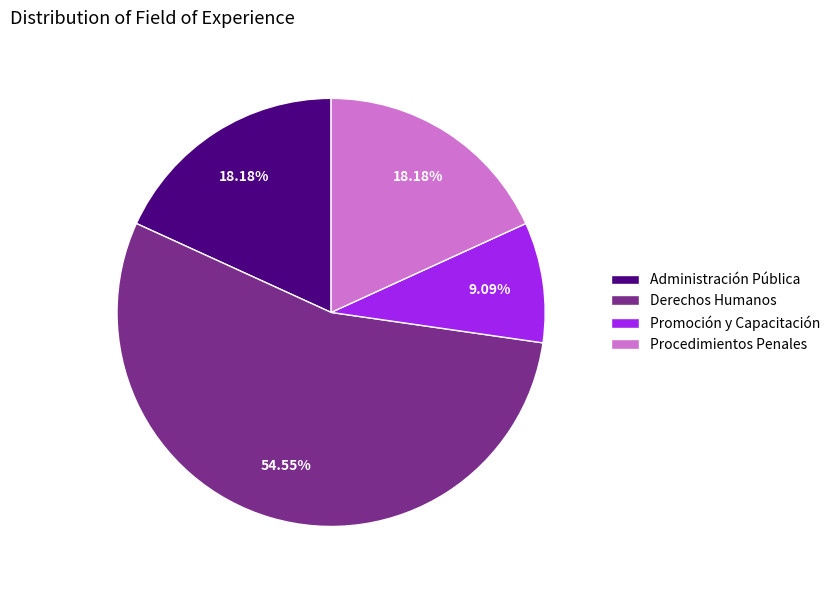

True or false: Administración Pública accounts for 51% of the total.

False